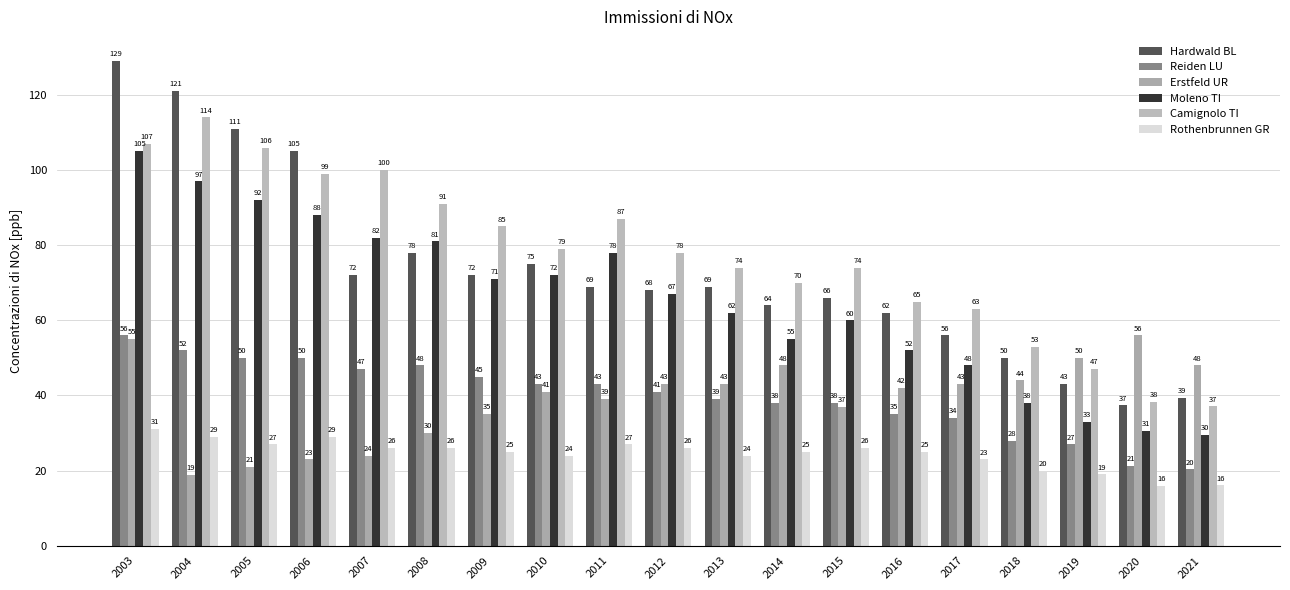

Read the Moleno TI value at 2013.

62.0